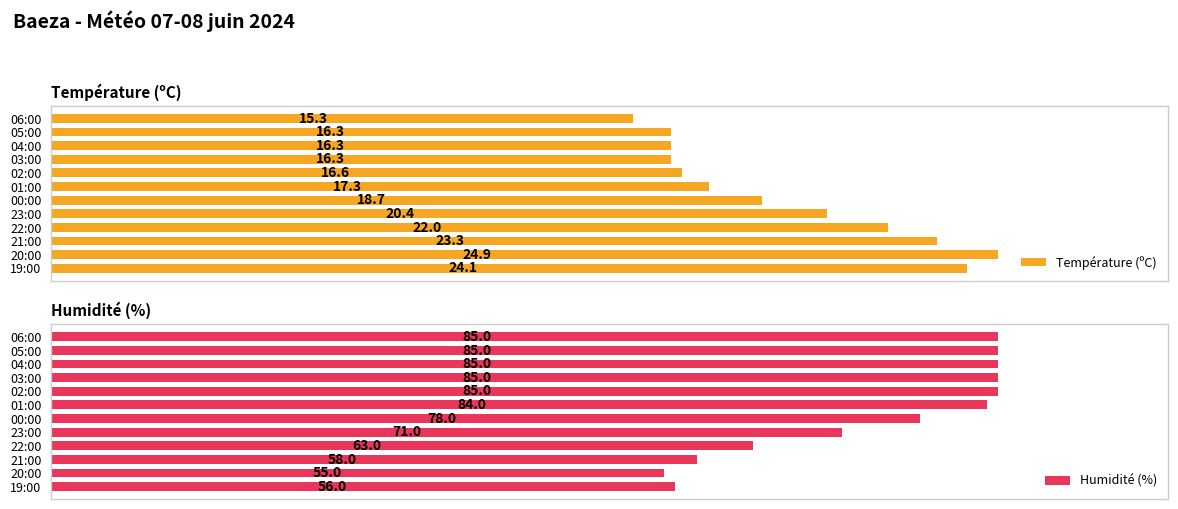

What are all the series names shown in the legend?

Température (ºC), Humidité (%)